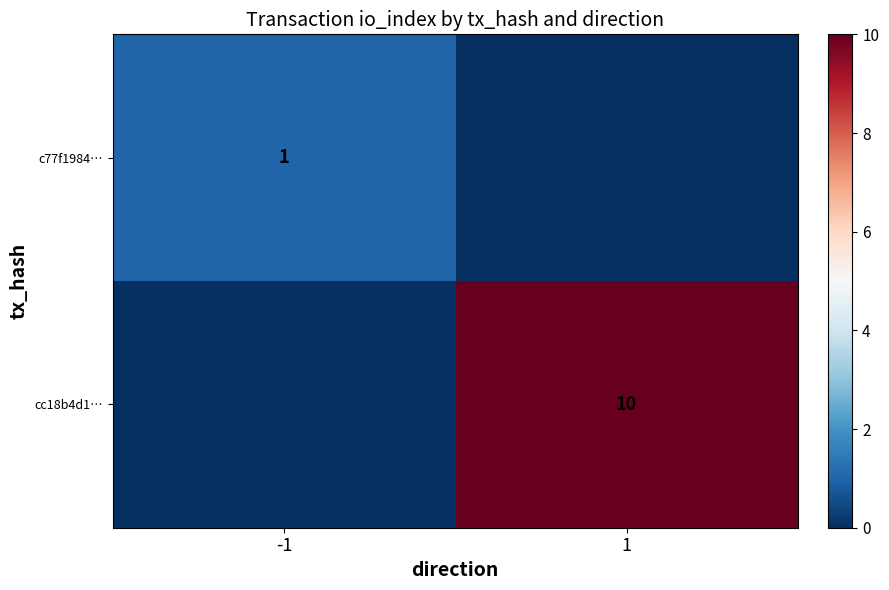

The value of c77f1984… at -1 is 1. True or false?

True